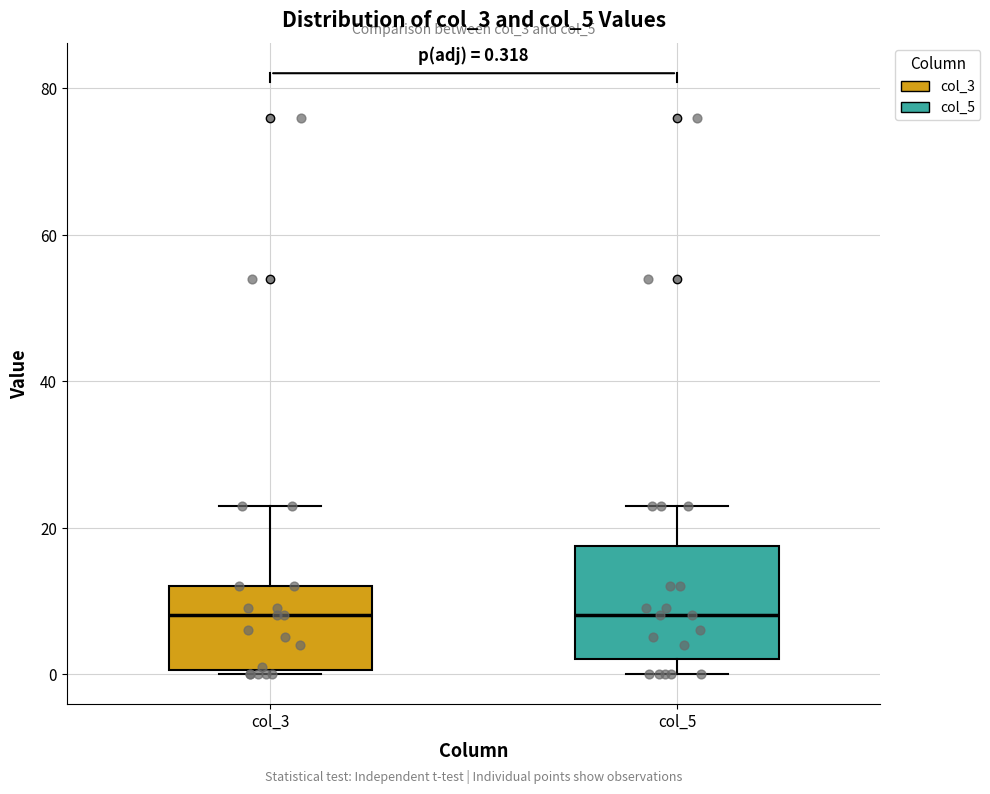

Comparing the boxes themselves (not the whiskers), which one is the tallest?

col_5